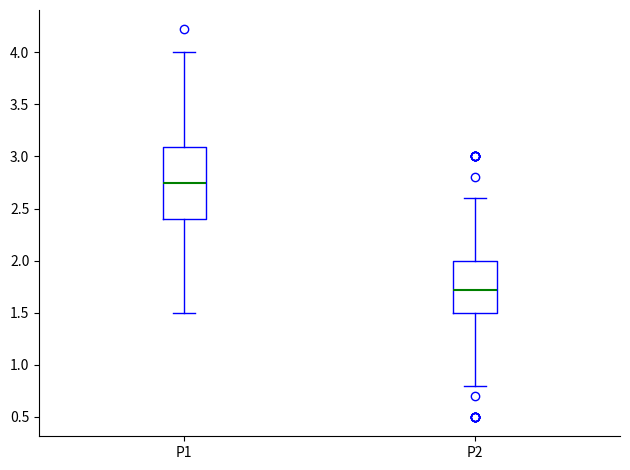

Reading left to right, transcribe this box plot: for each box, give where its median line is, the range the box spans, and where its two whiskers end, as read against the y-axis. The values are not printed on the chart, so give them approximately, as read against the axis.

P1: median 2.75, box 2.40 to 3.10, whiskers 1.50 to 4.00
P2: median 1.70, box 1.50 to 2.00, whiskers 0.80 to 2.60